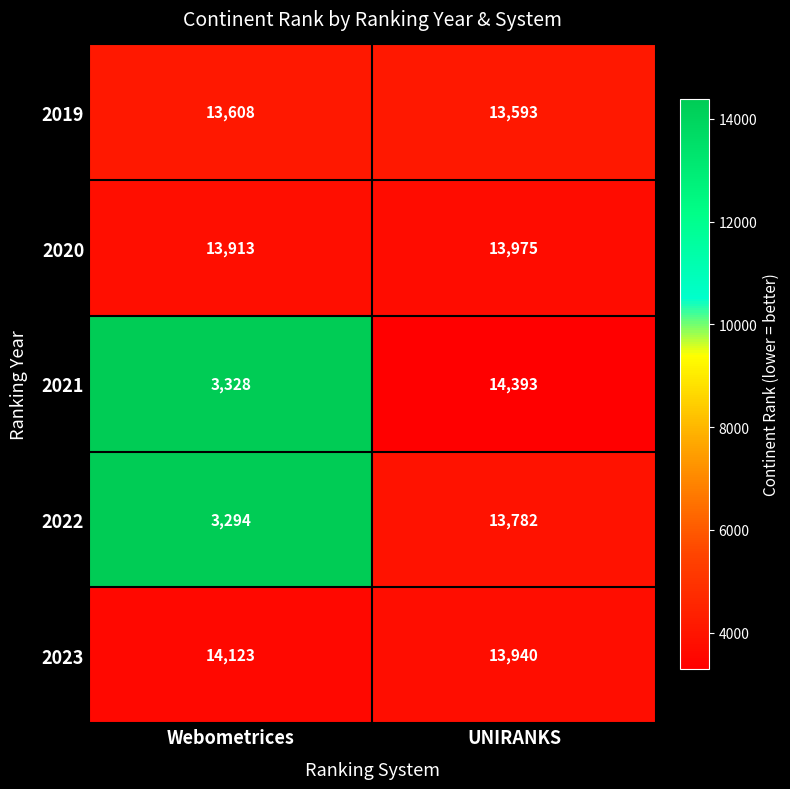

What is the minimum value shown in the chart?

3294